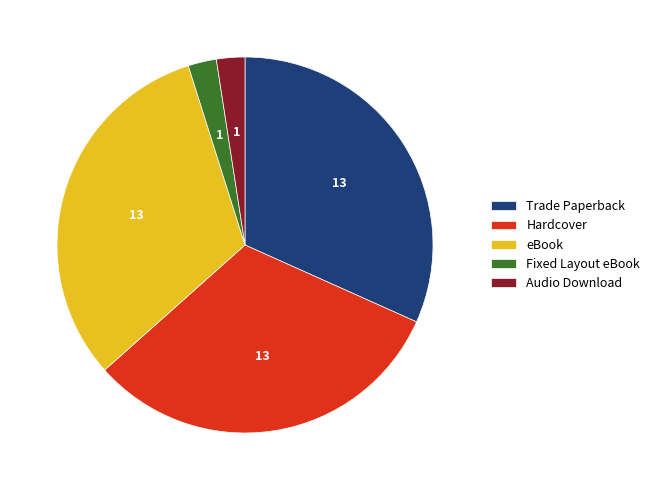

Is it true that Hardcover is 40% of the pie?

False